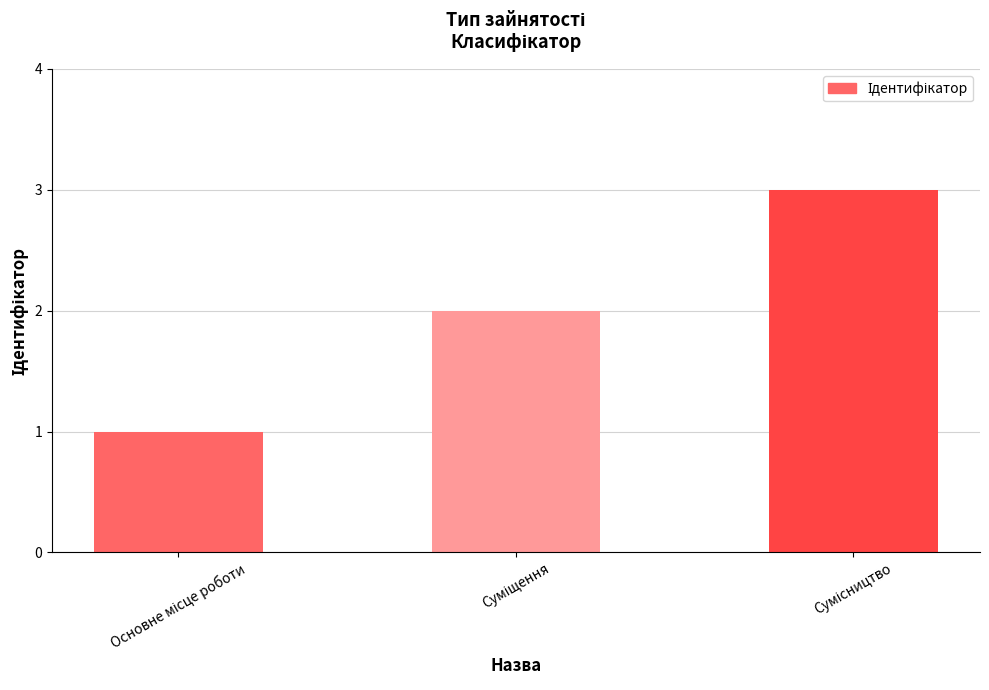

What is the maximum value shown in the chart?

3